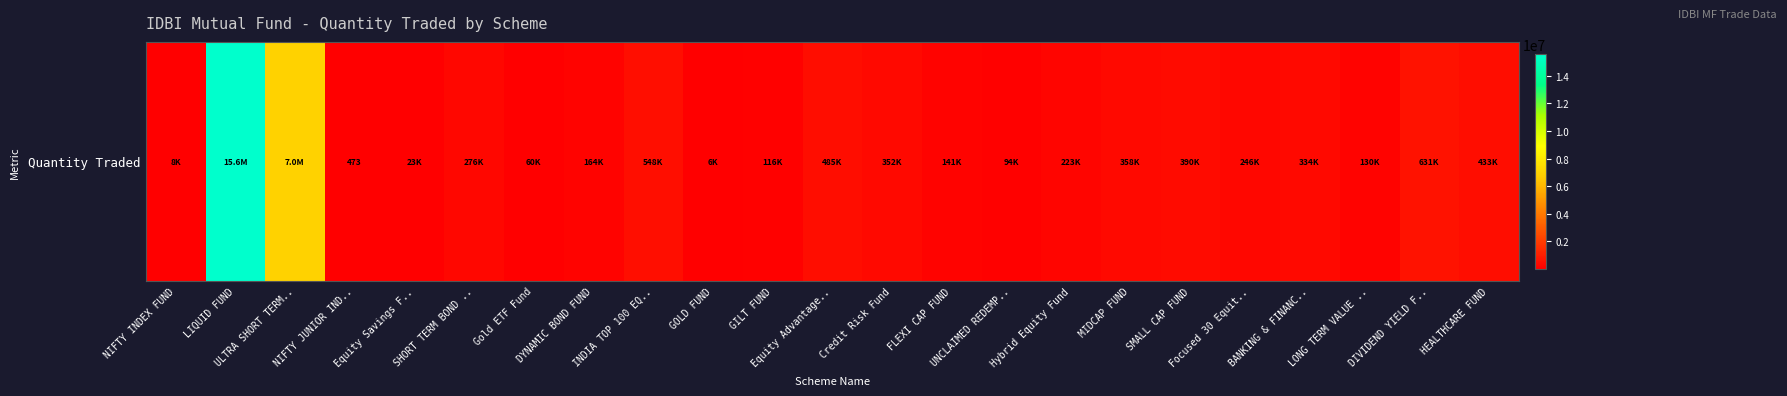

True or false: the data shows 41431.6 at Gold ETF Fund.

False